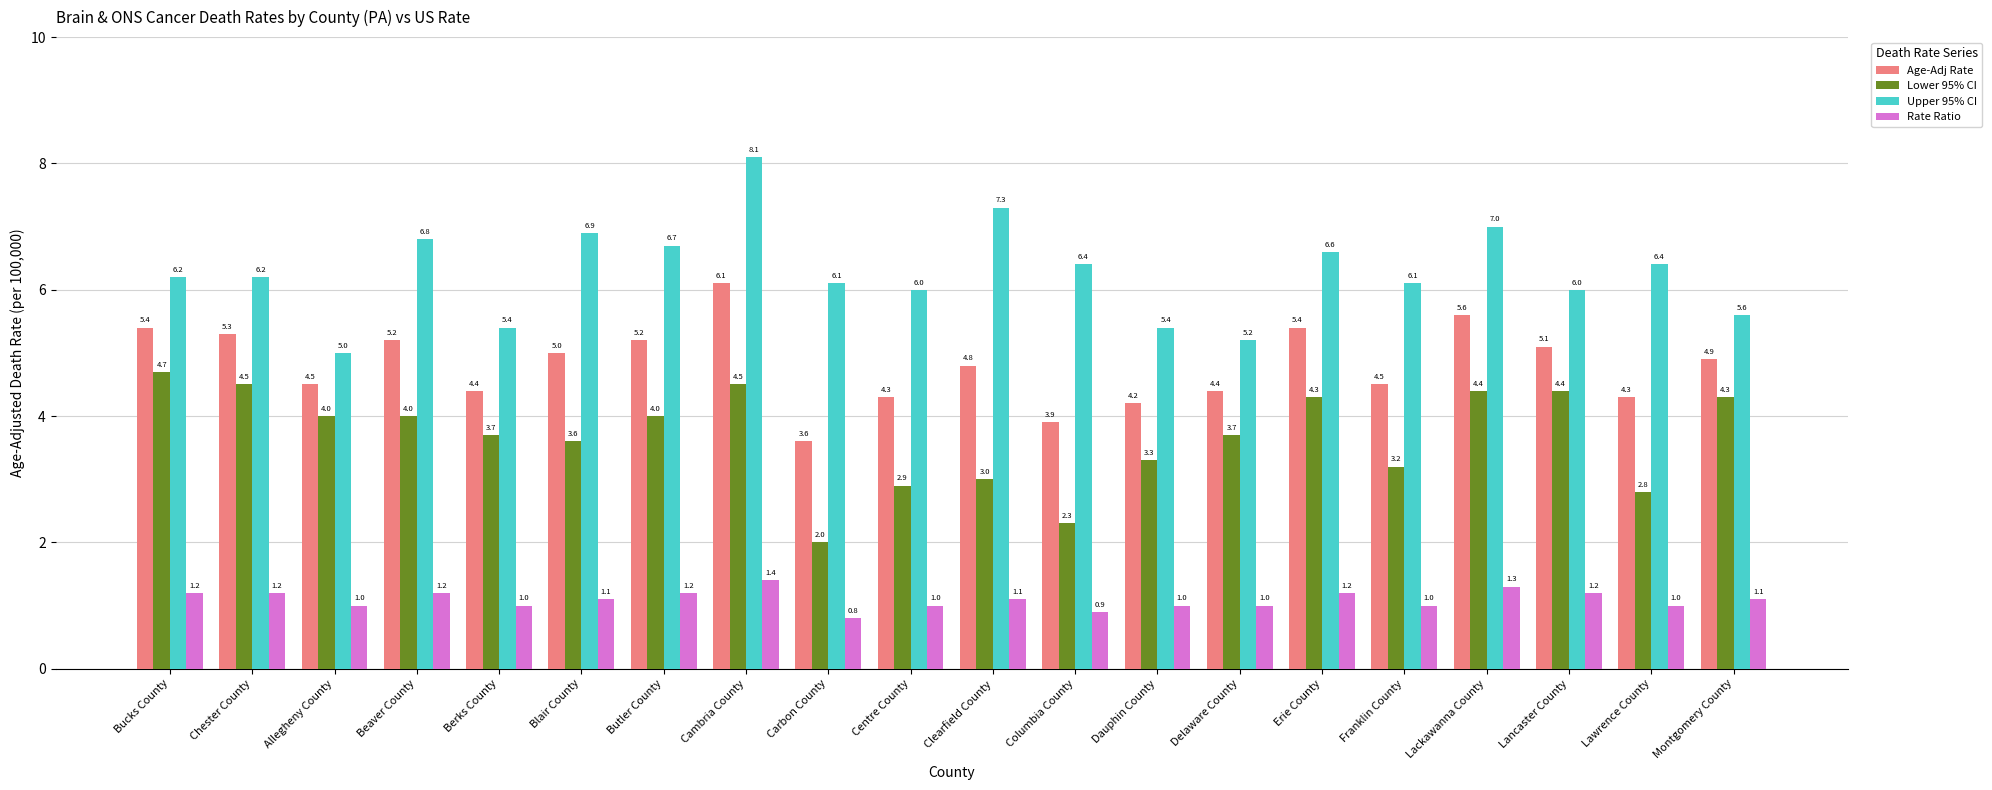

Is it true that Upper 95% CI equals 6.0 at Centre County?

True